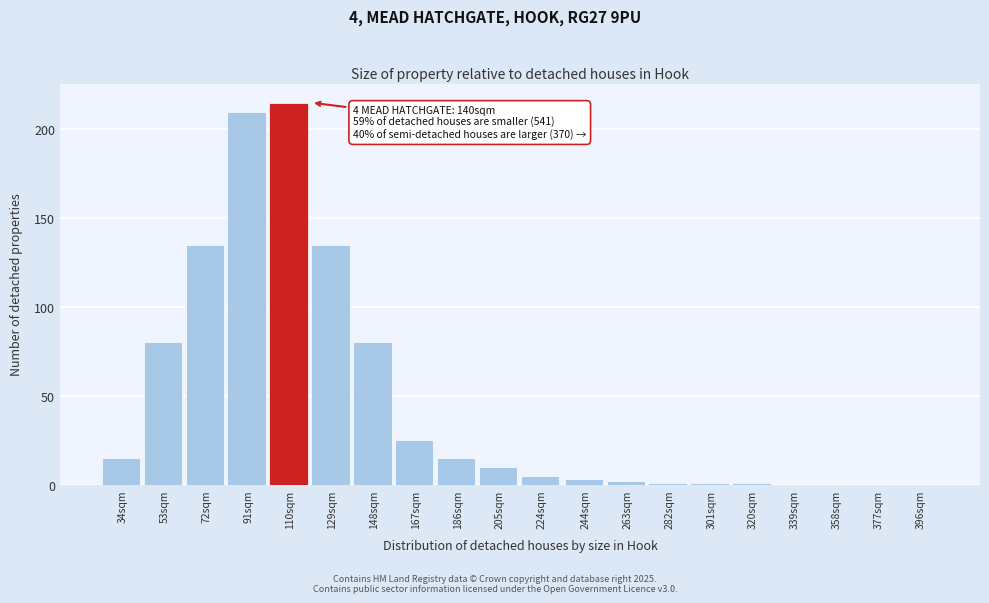

Reading left to right, what are all the values shown in this chart?

34sqm=15	53sqm=80	72sqm=135	91sqm=210	110sqm=215	129sqm=135	148sqm=80	167sqm=25	186sqm=15	205sqm=10	224sqm=5	244sqm=3	263sqm=2	282sqm=1	301sqm=1	320sqm=1	339sqm=0	358sqm=0	377sqm=0	396sqm=0